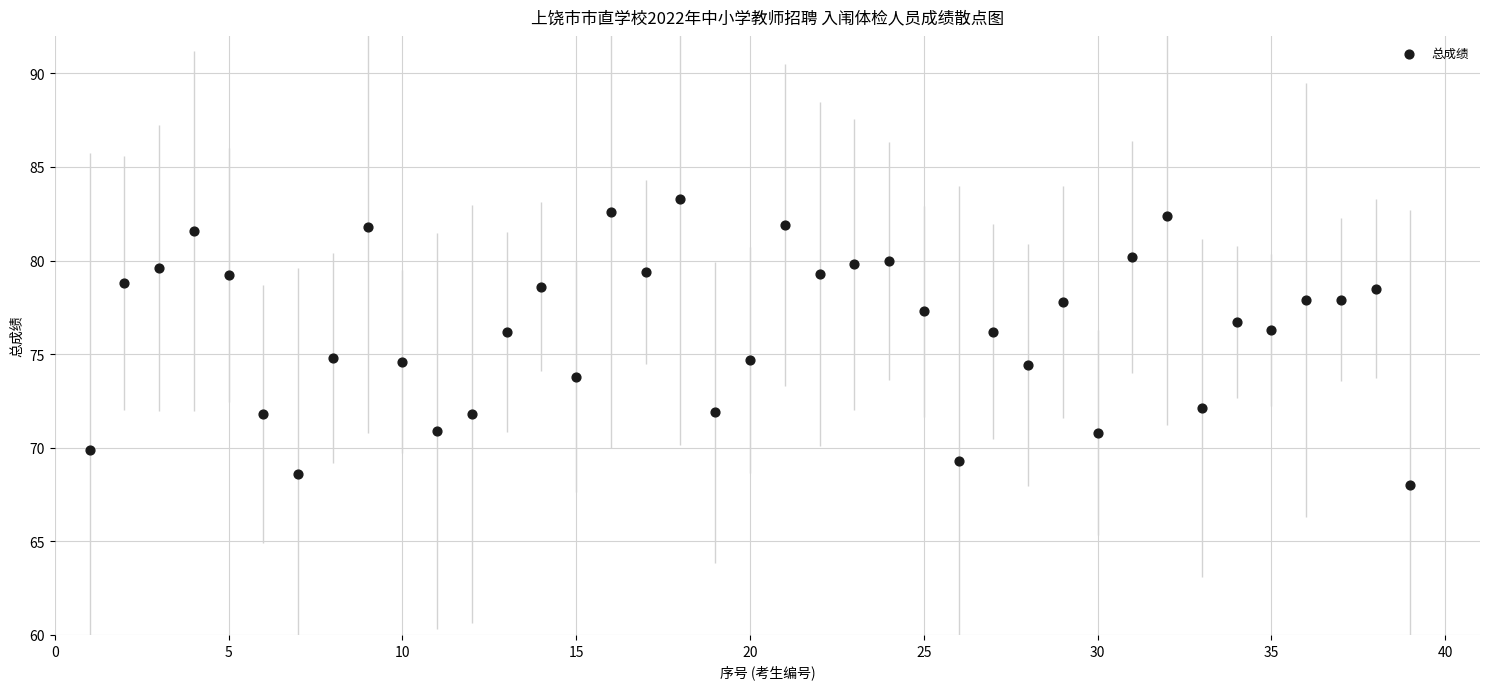

What is the range of Y values (max minus min)?

15.3